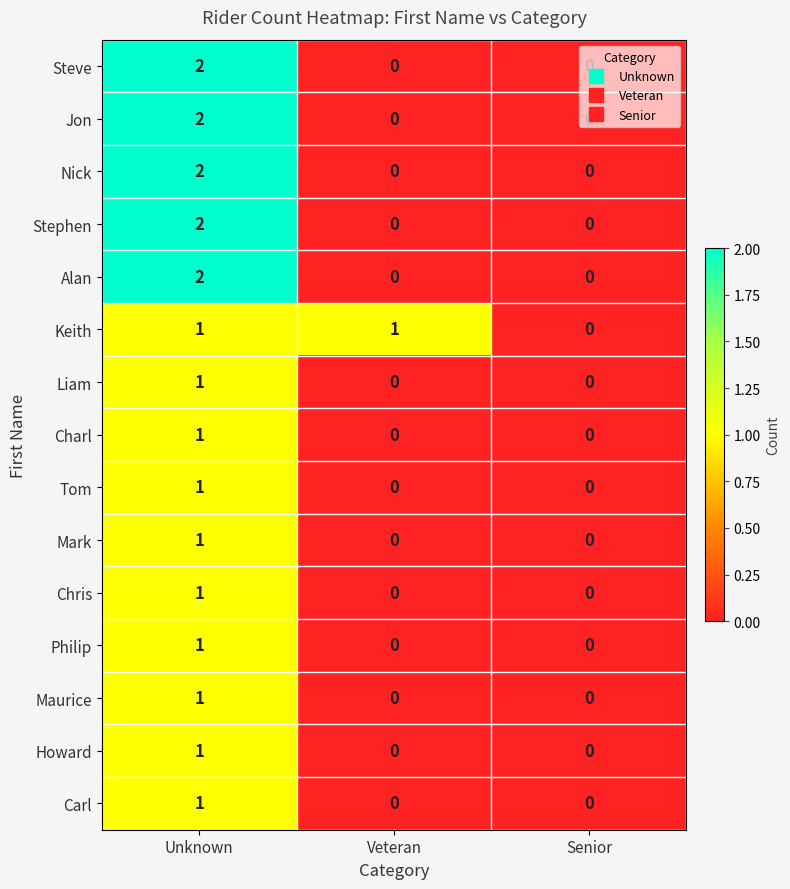

True or false: Alan has a value of 0 at Veteran.

True